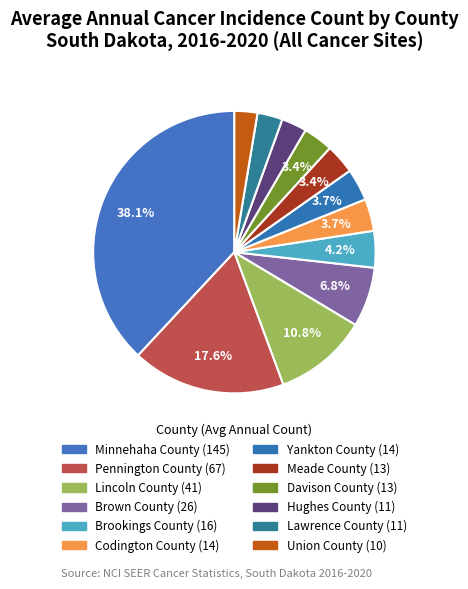

Does any single category account for the majority?

No